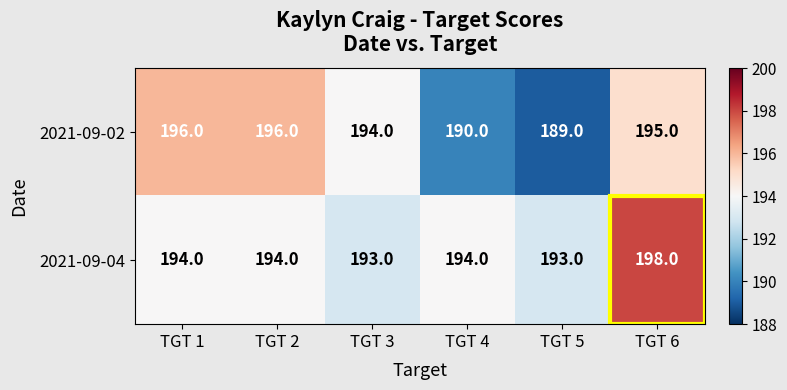

Rank the series by their average value, from lowest to highest.

2021-09-02, 2021-09-04